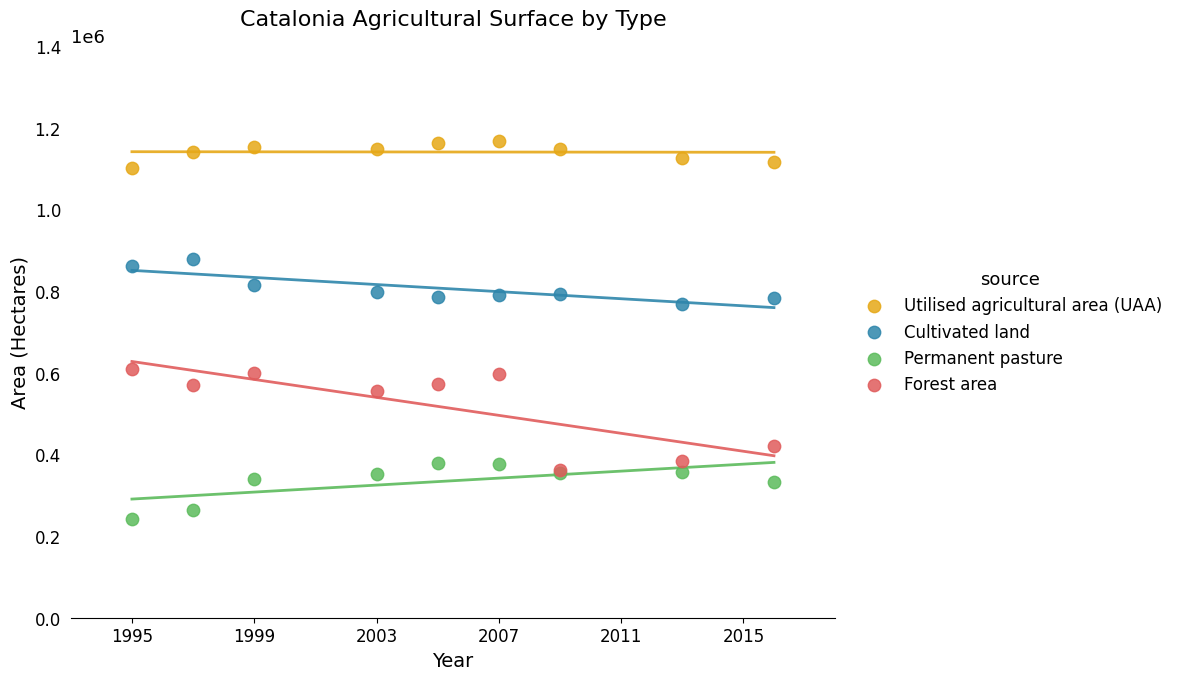

Across all series, what Y value is closest to 704381?

767633